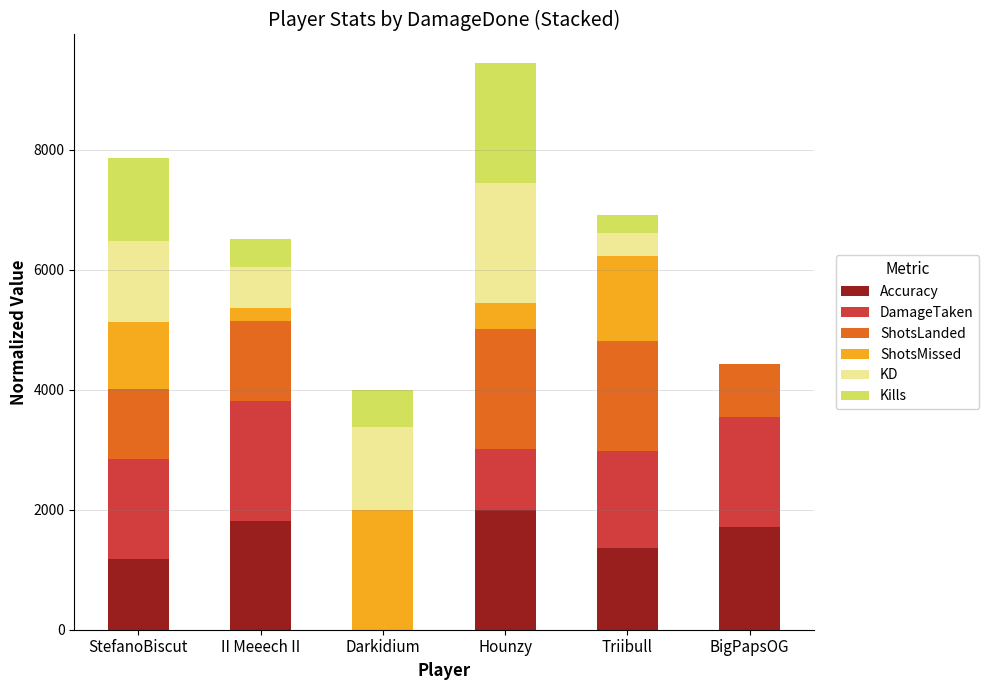

At which category is the sum across all series the highest?

Hounzy